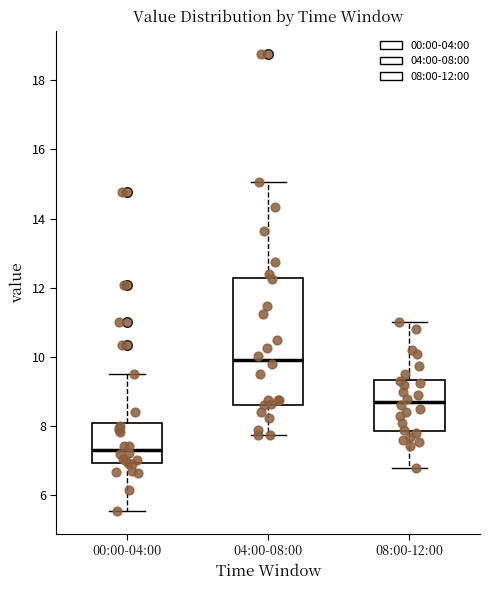

Comparing the boxes themselves (not the whiskers), which one is the tallest?

04:00-08:00